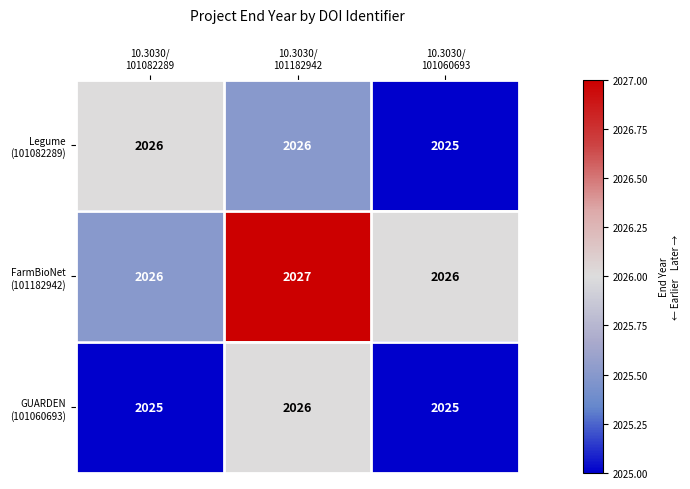

What is the greatest value displayed?

2027